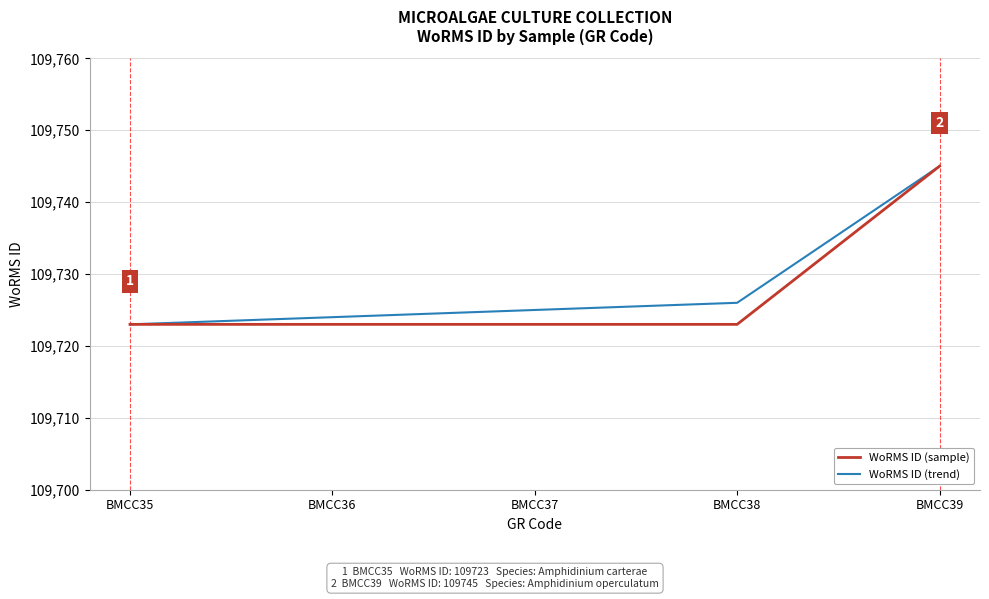

Count the number of data series in this chart.

2